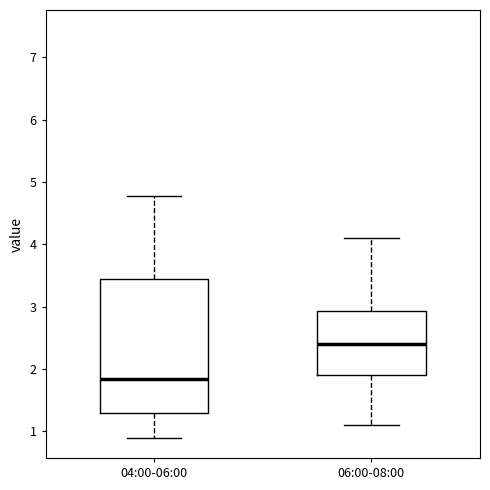

Where does the upper whisker of the box for 04:00-06:00 end on the y-axis? The values are not printed on the chart, so give them approximately, as read against the axis.

4.8